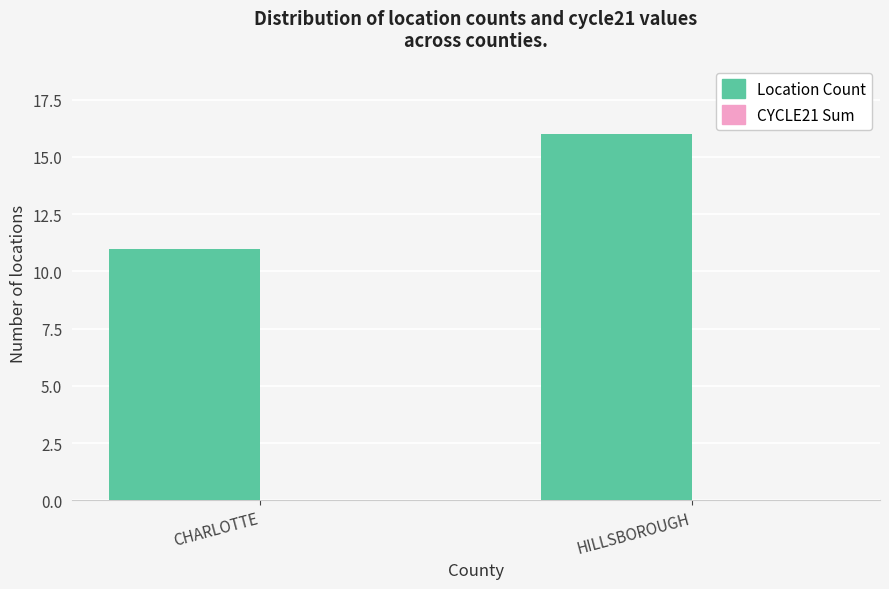

Is it true that the value at HILLSBOROUGH is 16?

True